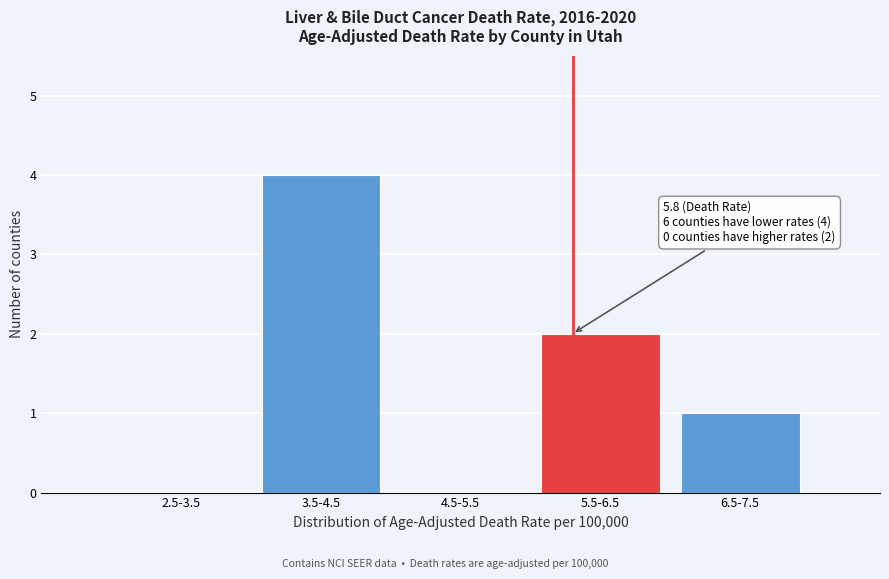

Reading left to right, list all the values displayed in this chart.

2.5-3.5=0	3.5-4.5=4	4.5-5.5=0	5.5-6.5=2	6.5-7.5=1